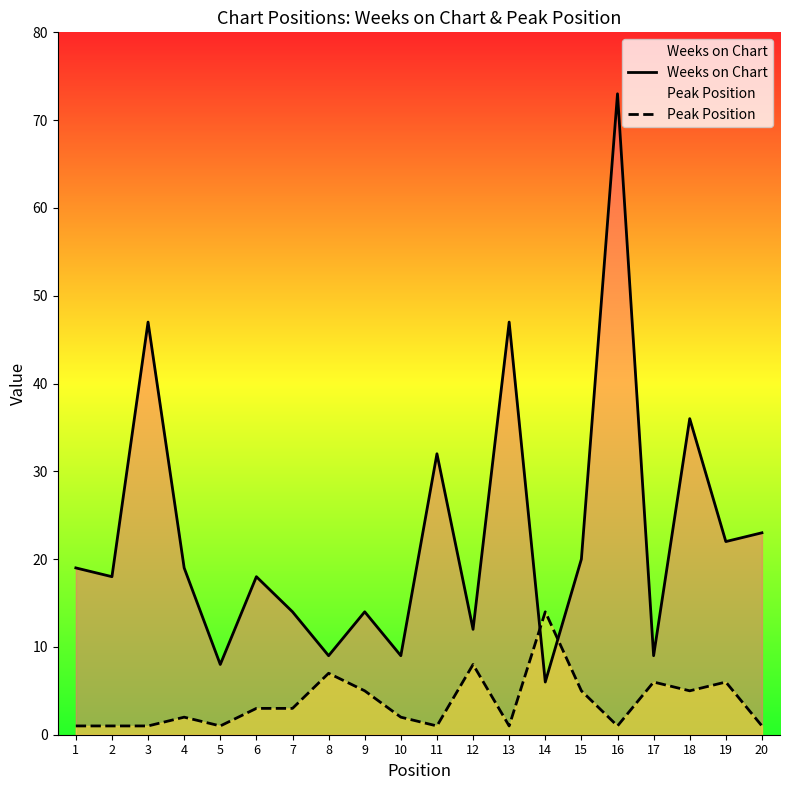

List the labels in order of Weeks on Chart value, smallest first.

14, 5, 8, 10, 17, 12, 7, 9, 2, 6, 1, 4, 15, 19, 20, 11, 18, 3, 13, 16